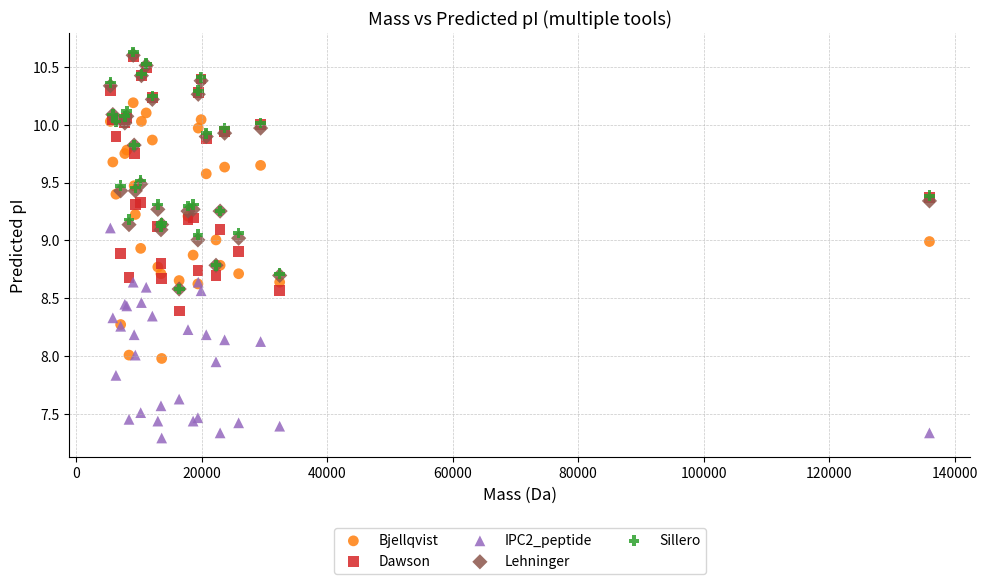

Which series contains the lowest Y value?

IPC2_peptide